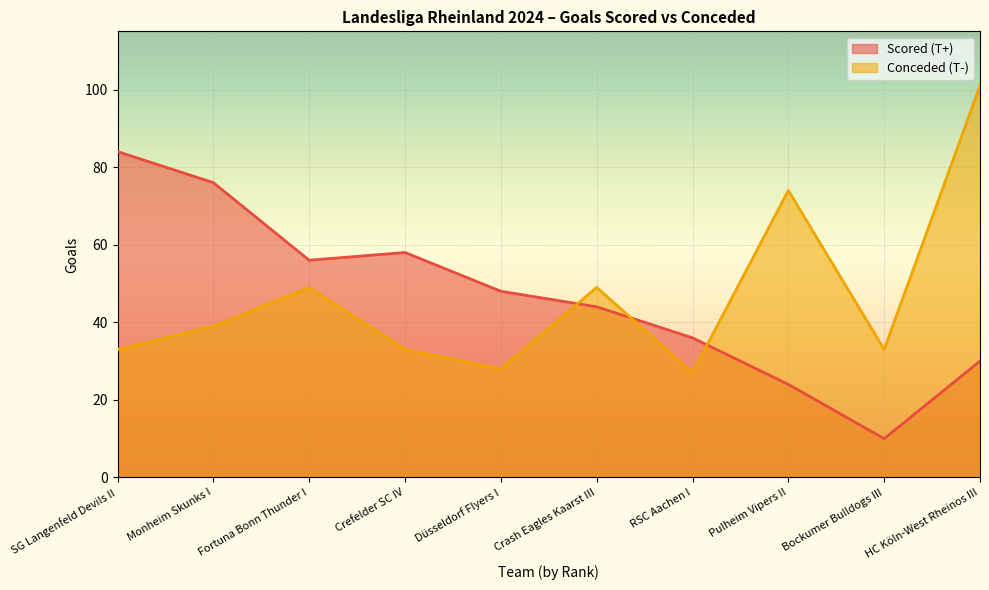

Rank the series at Crash Eagles Kaarst III from highest to lowest value.

Conceded (T-), Scored (T+)